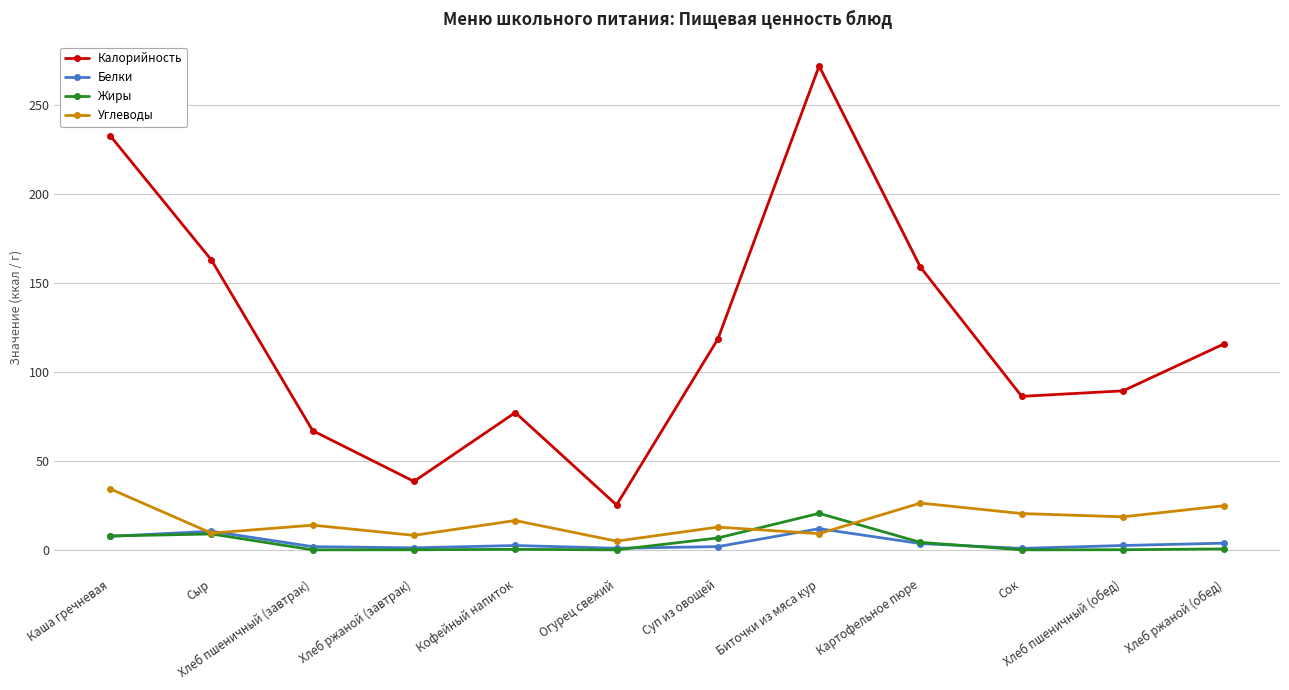

What is the highest value of the Жиры series?

20.7